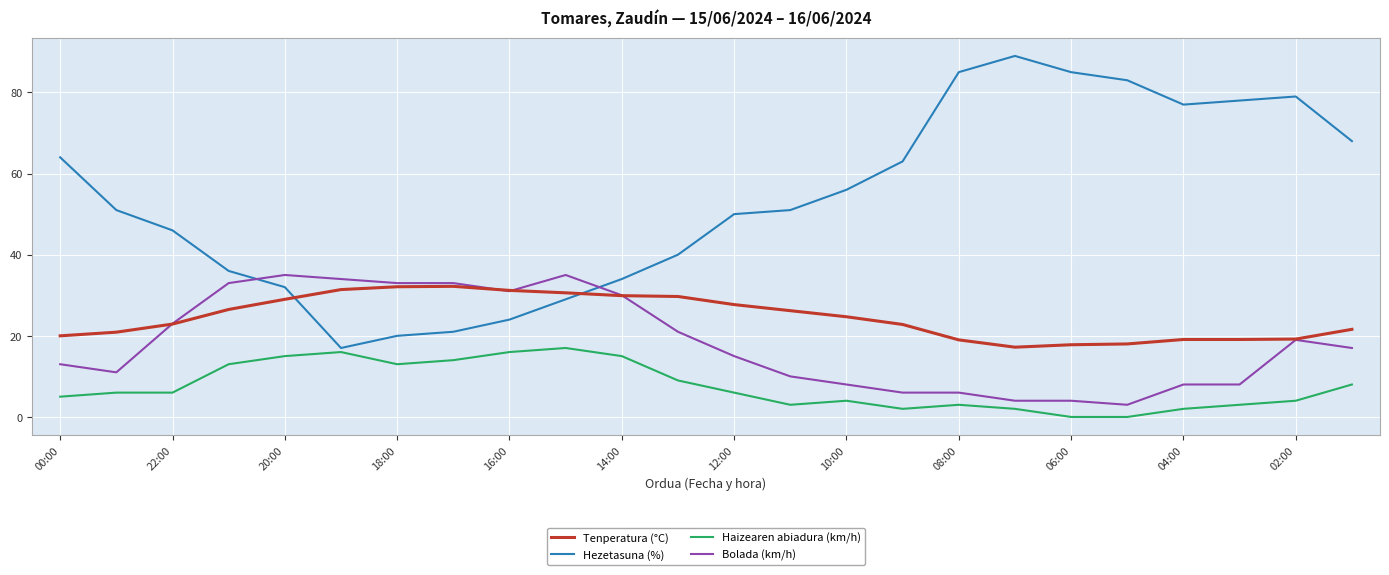

Which series has the widest spread of values?

Hezetasuna (%)